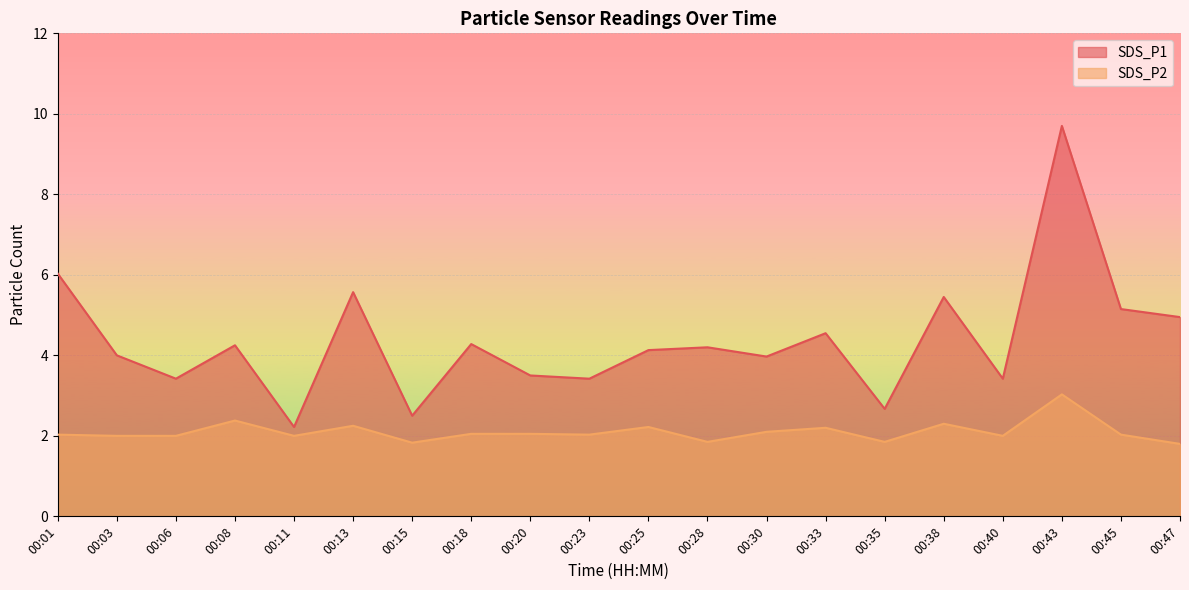

What is the average value of the SDS_P2 series?

2.1